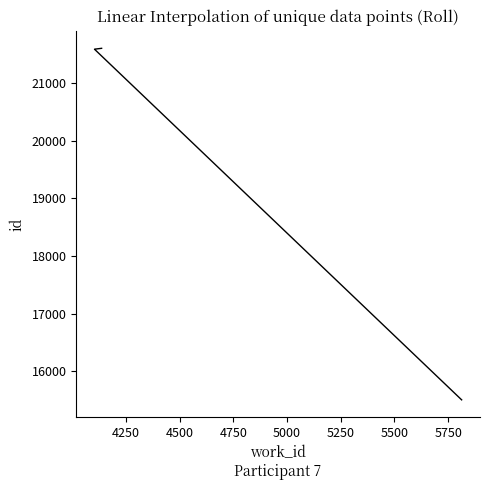

Count the number of values greater than 21589.

1